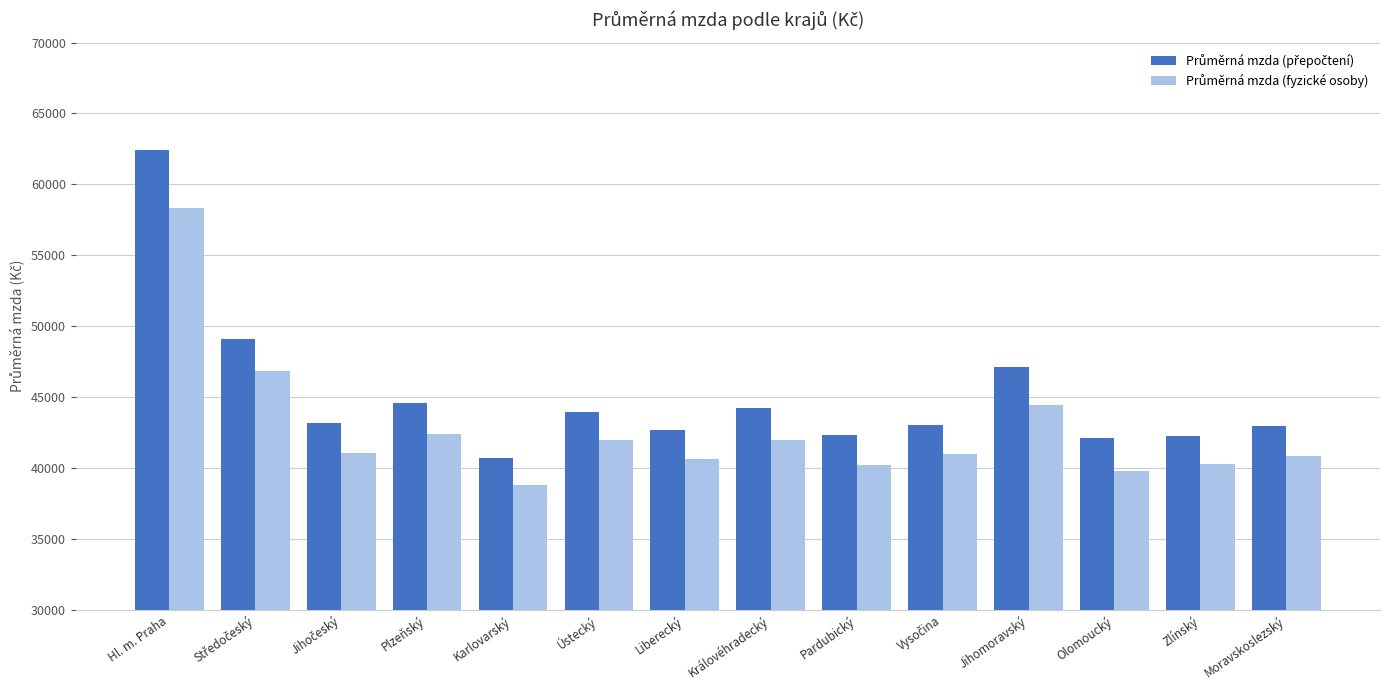

Which category has the highest value across all series?

Hl. m. Praha